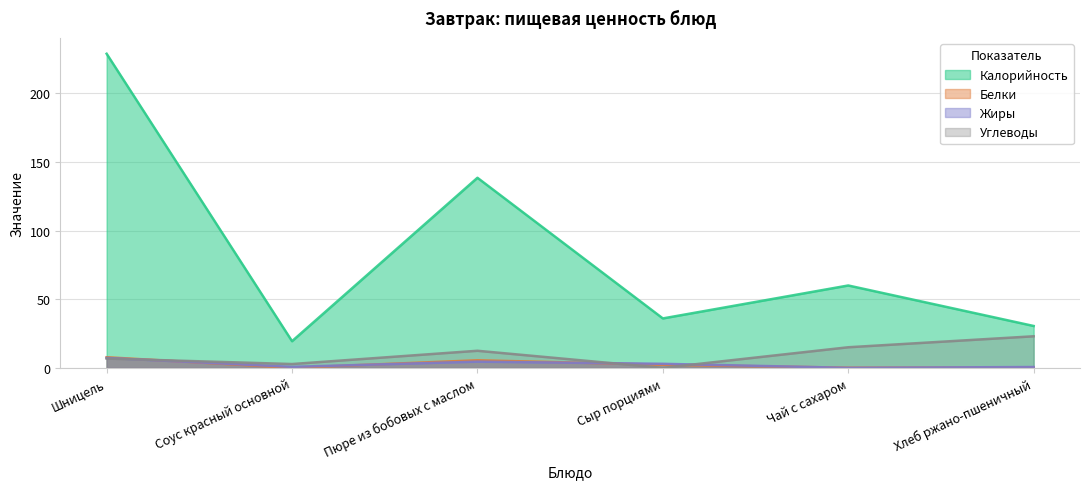

Reading right to left, transcribe all the data shown in this chart.

Калорийность: 30.5	60.0	36.0	138.4	19.4	228.8
Белки: 0.3	0.1	2.3	5.5	0.1	7.7
Жиры: 0.6	0.0	3.0	4.5	0.7	7.2
Углеводы: 23.0	15.0	0.0	12.4	2.8	6.8